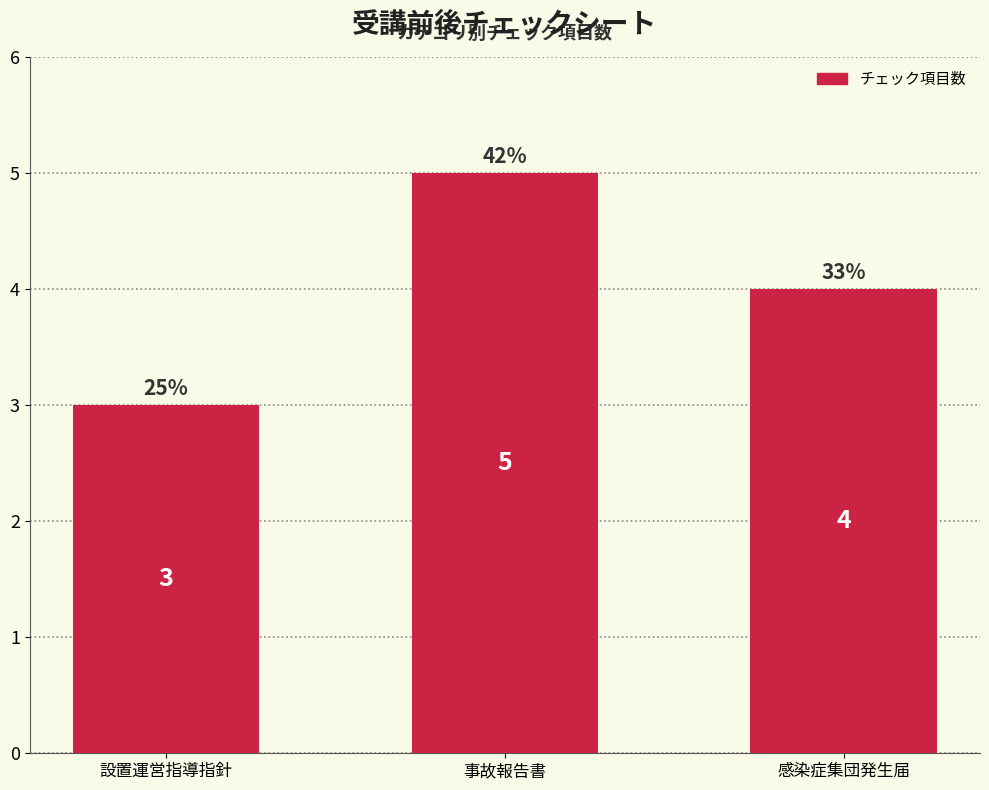

Which label corresponds to the largest value in the chart?

事故報告書